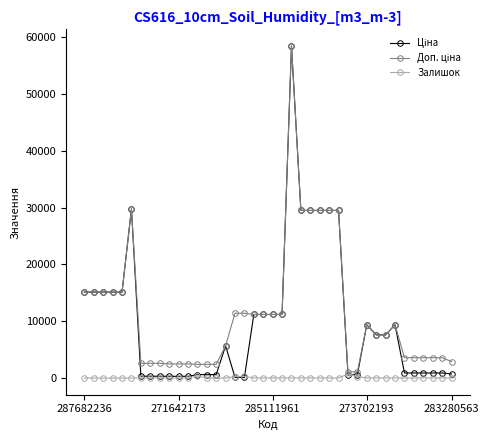

What is the difference between the maximum and minimum values in the Залишок series?

736.0